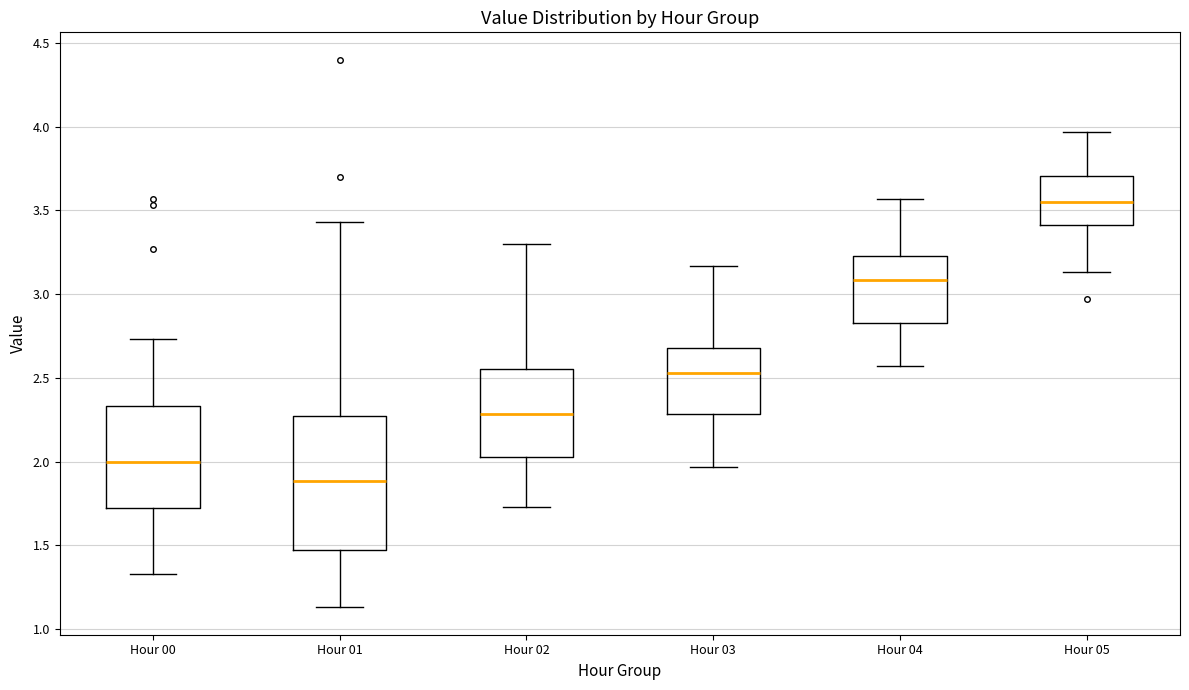

Reading left to right, read every box against the y-axis: the position of its median line, the range the box covers, and the ends of its whiskers. The values are not printed on the chart, so give them approximately, as read against the axis.

Hour 00: median 2.00, box 1.70 to 2.35, whiskers 1.35 to 2.75
Hour 01: median 1.90, box 1.50 to 2.25, whiskers 1.15 to 3.45
Hour 02: median 2.30, box 2.05 to 2.55, whiskers 1.75 to 3.30
Hour 03: median 2.55, box 2.30 to 2.70, whiskers 1.95 to 3.15
Hour 04: median 3.10, box 2.85 to 3.25, whiskers 2.55 to 3.55
Hour 05: median 3.55, box 3.40 to 3.70, whiskers 3.15 to 3.95